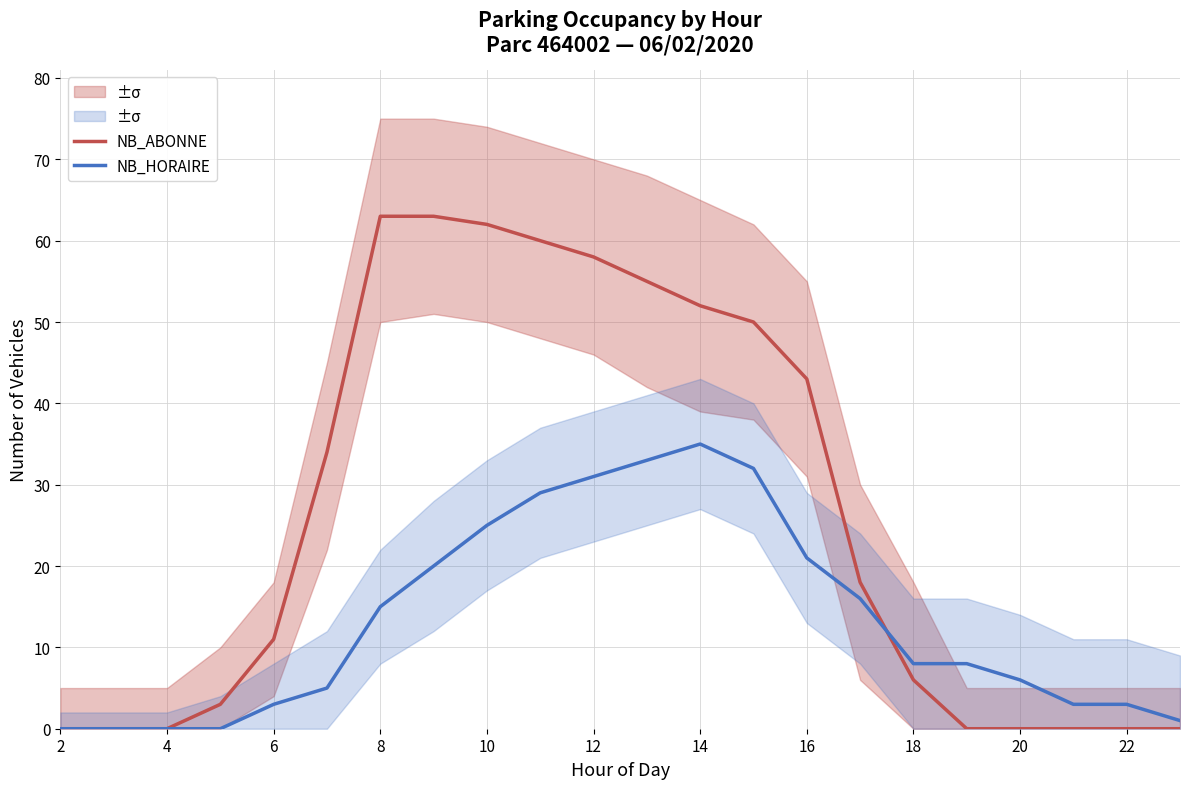

The value of NB_ABONNE at 18 is 6. True or false?

True